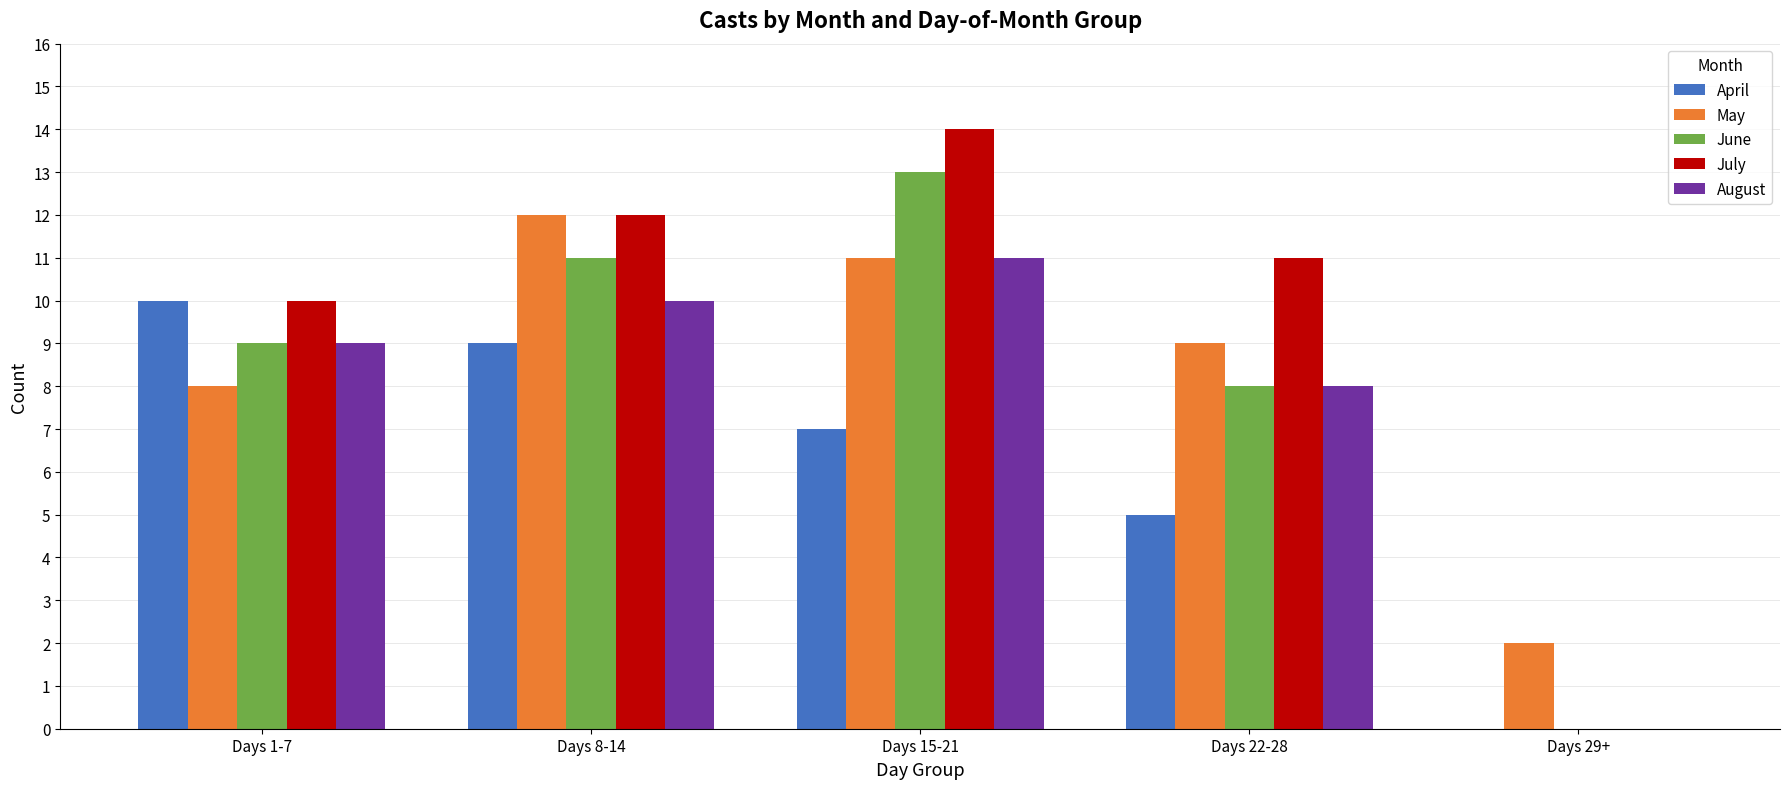

Reading left to right, list all the values displayed in this chart.

April: Days 1-7=10	Days 8-14=9	Days 15-21=7	Days 22-28=5	Days 29+=0
May: Days 1-7=8	Days 8-14=12	Days 15-21=11	Days 22-28=9	Days 29+=2
June: Days 1-7=9	Days 8-14=11	Days 15-21=13	Days 22-28=8	Days 29+=0
July: Days 1-7=10	Days 8-14=12	Days 15-21=14	Days 22-28=11	Days 29+=0
August: Days 1-7=9	Days 8-14=10	Days 15-21=11	Days 22-28=8	Days 29+=0